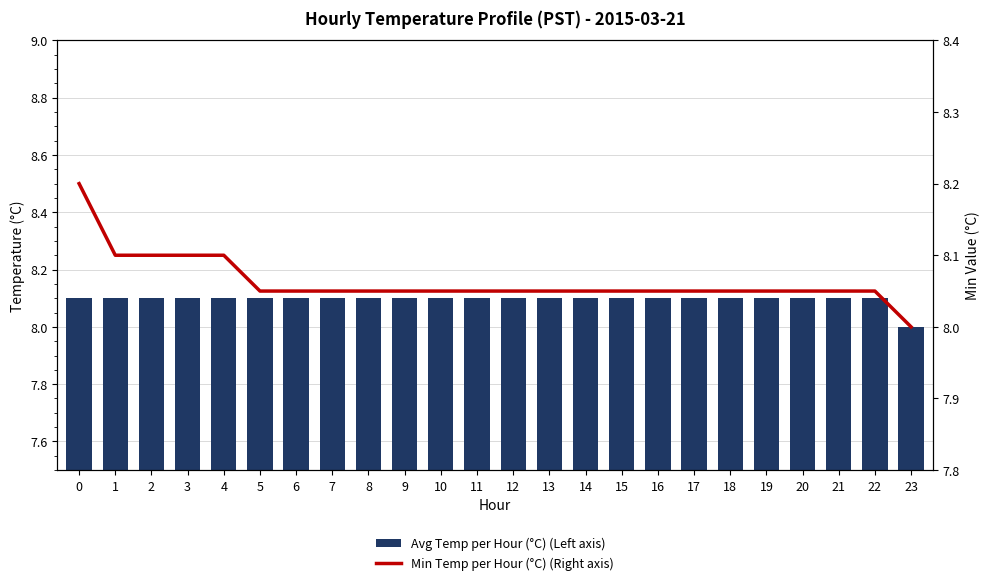

Count the Avg Temp per Hour (°C) (Left axis) values in the range 8 to 9.

24